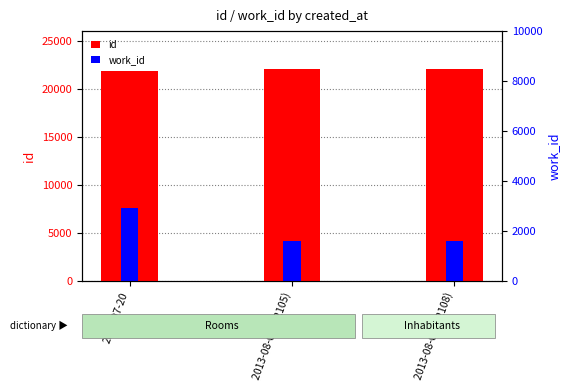

Count the number of categories in the chart.

3